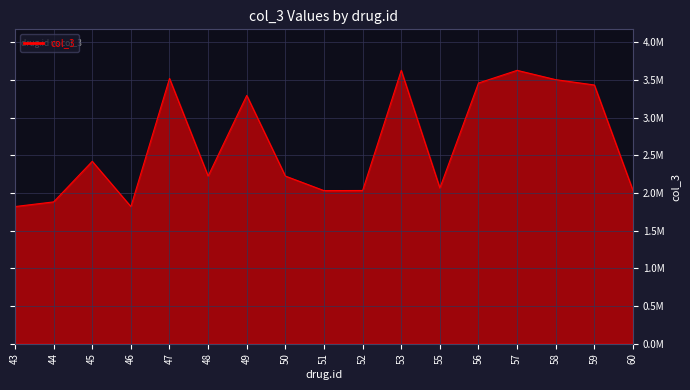

The chart shows a value of 3654456 at 48. True or false?

False